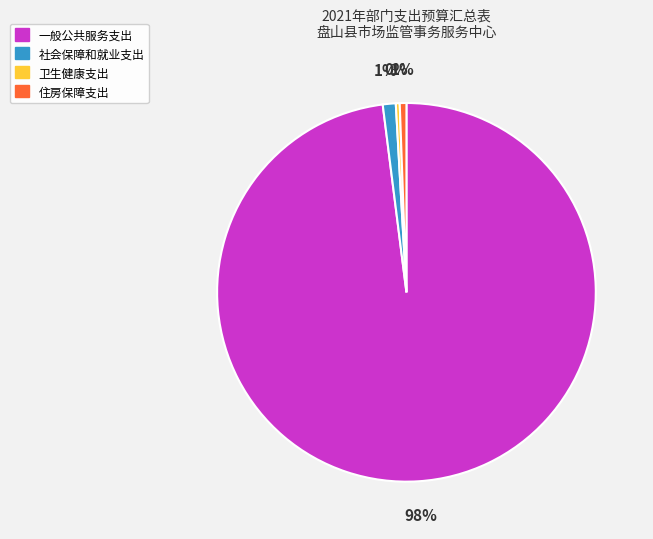

Do 卫生健康支出 and 一般公共服务支出 together represent more than half of the pie?

Yes